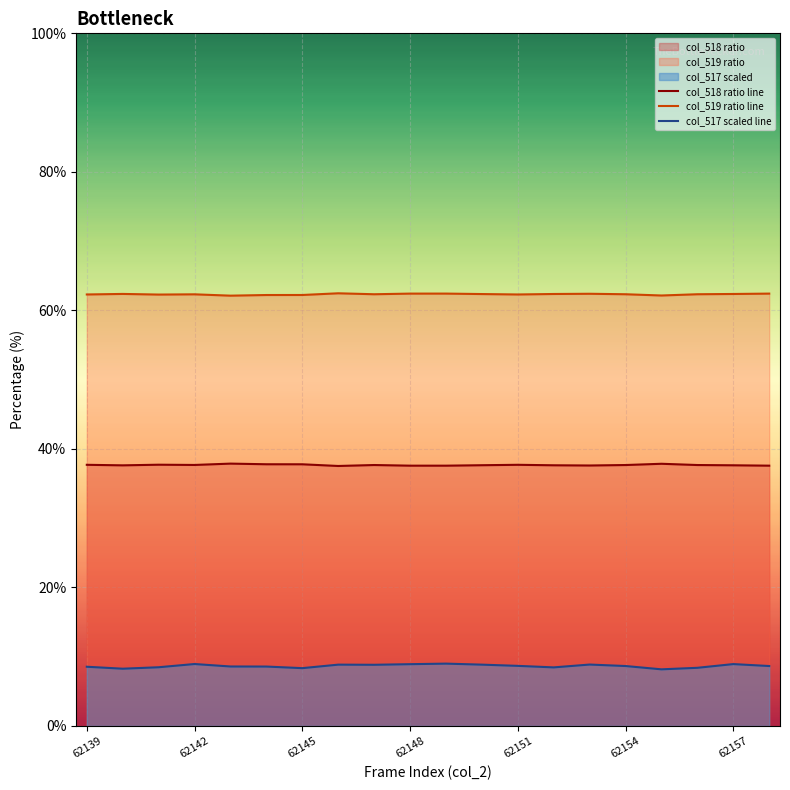

How many col_518 ratio line values are between 37 and 38?

20